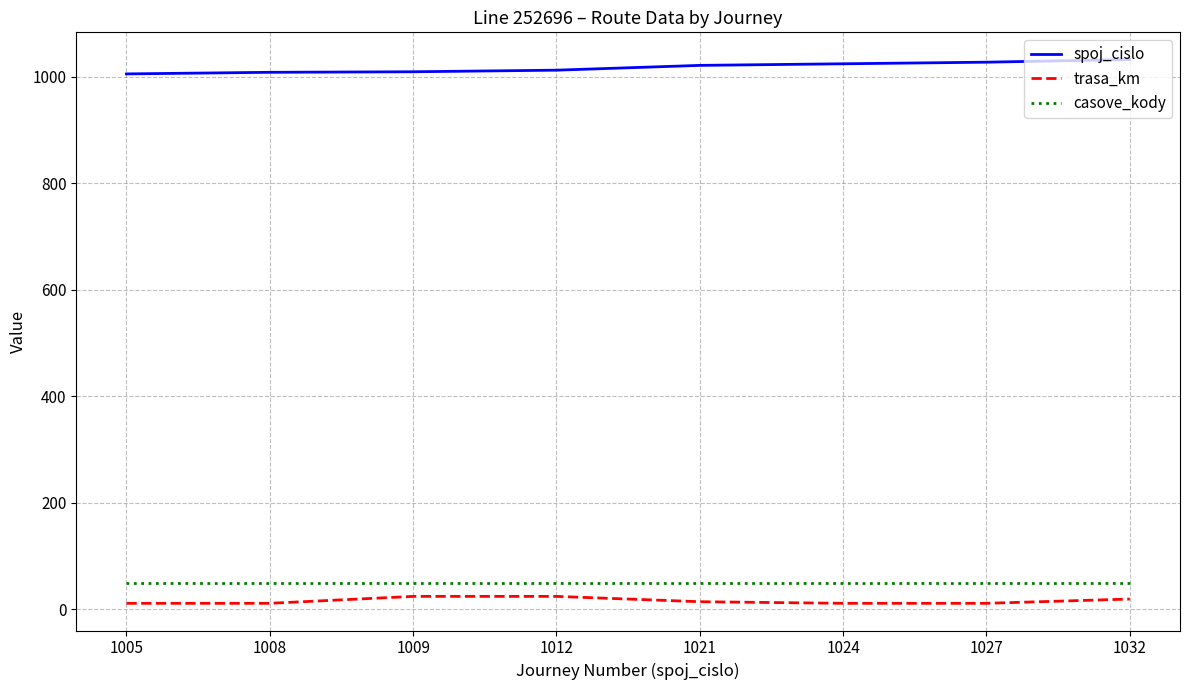

True or false: casove_kody has a value of 50 at 1009.

True